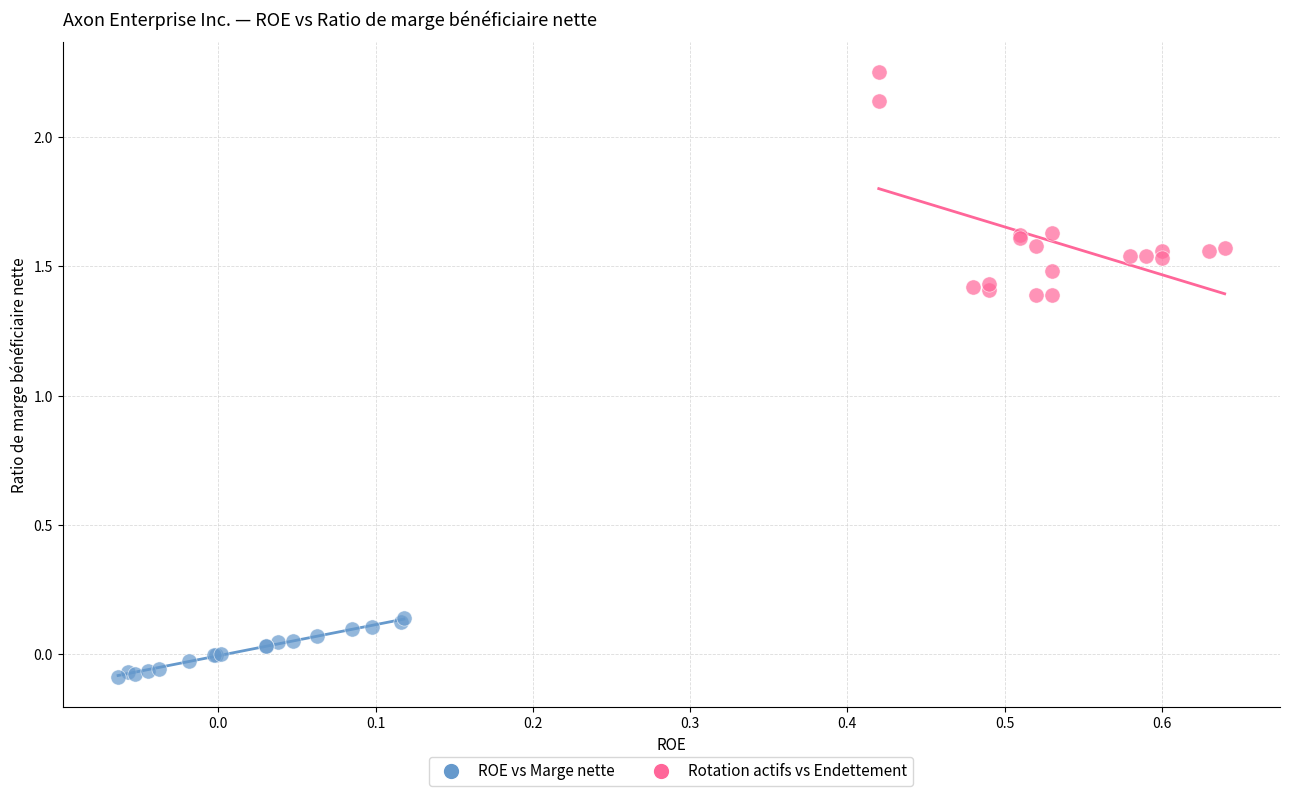

Which series has the largest Y range (max minus min)?

Rotation actifs vs Endettement